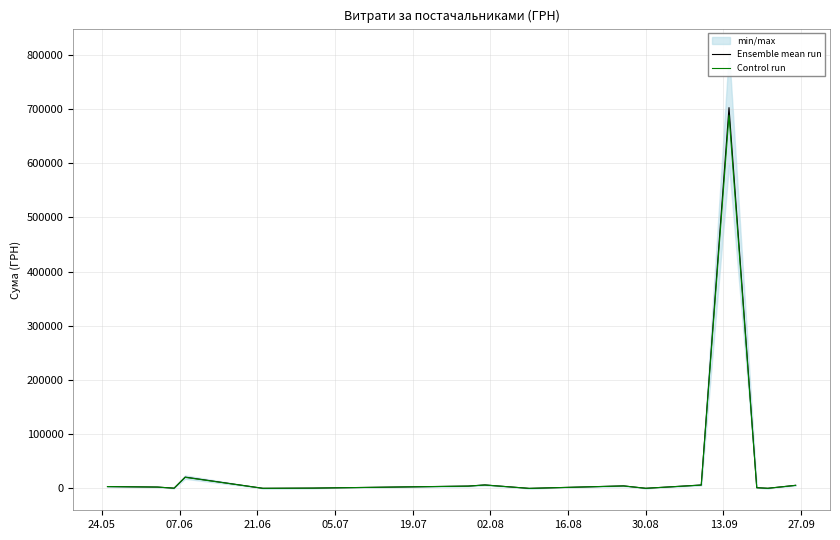

True or false: Ensemble mean run has more than 0 interior local peaks.

True